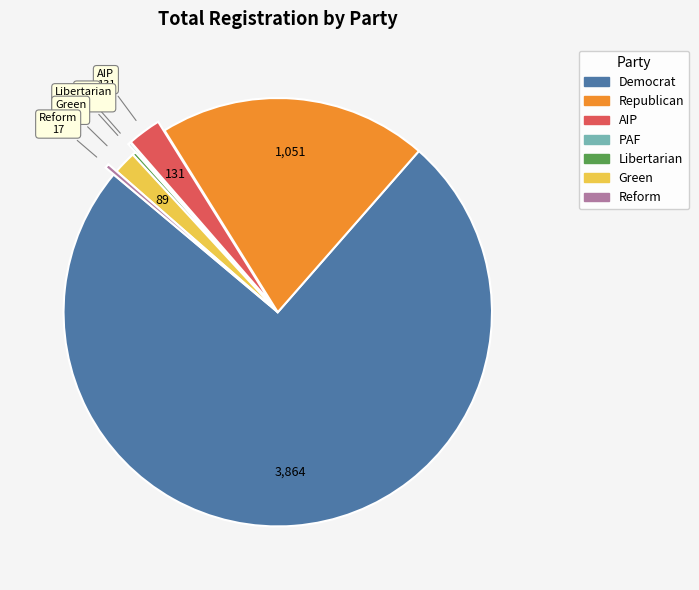

What is the largest slice in the pie chart?

Democrat